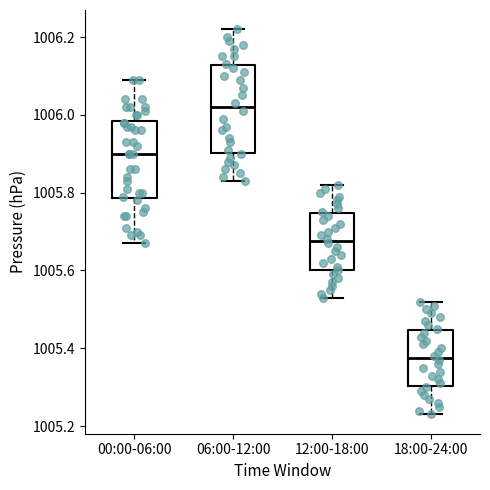

Where does the upper whisker of the box for 00:00-06:00 end on the y-axis? The values are not printed on the chart, so give them approximately, as read against the axis.

1006.10